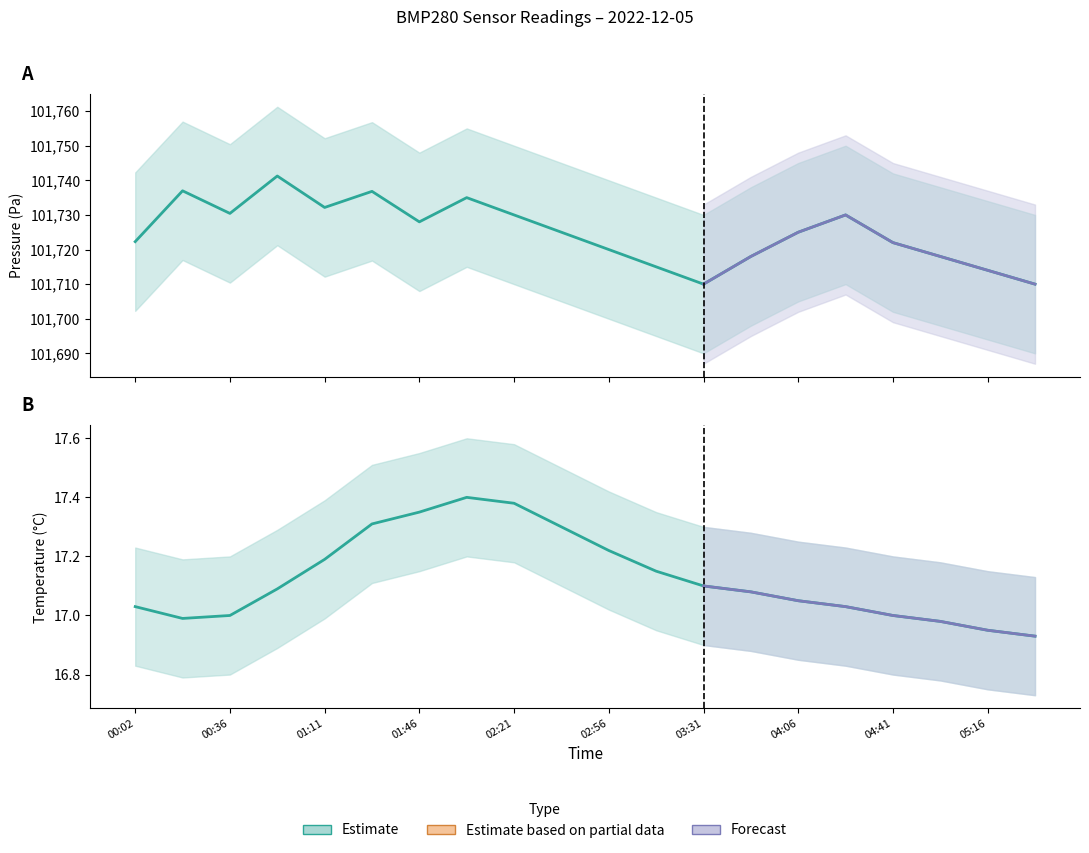

Between 01:28 and 00:19, which is larger?

00:19